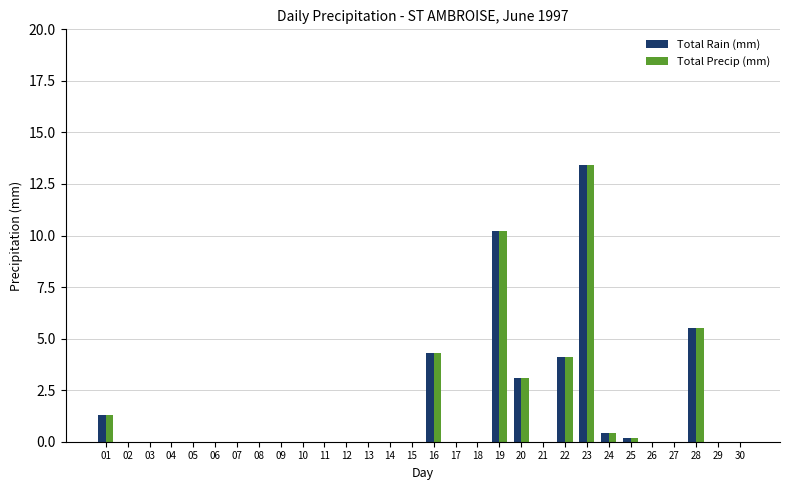

Reading left to right, list all the values displayed in this chart.

Total Rain (mm): 1.3	0.0	0.0	0.0	0.0	0.0	0.0	0.0	0.0	0.0	0.0	0.0	0.0	0.0	0.0	4.3	0.0	0.0	10.2	3.1	0.0	4.1	13.4	0.4	0.2	0.0	0.0	5.5	0.0	0.0
Total Precip (mm): 1.3	0.0	0.0	0.0	0.0	0.0	0.0	0.0	0.0	0.0	0.0	0.0	0.0	0.0	0.0	4.3	0.0	0.0	10.2	3.1	0.0	4.1	13.4	0.4	0.2	0.0	0.0	5.5	0.0	0.0